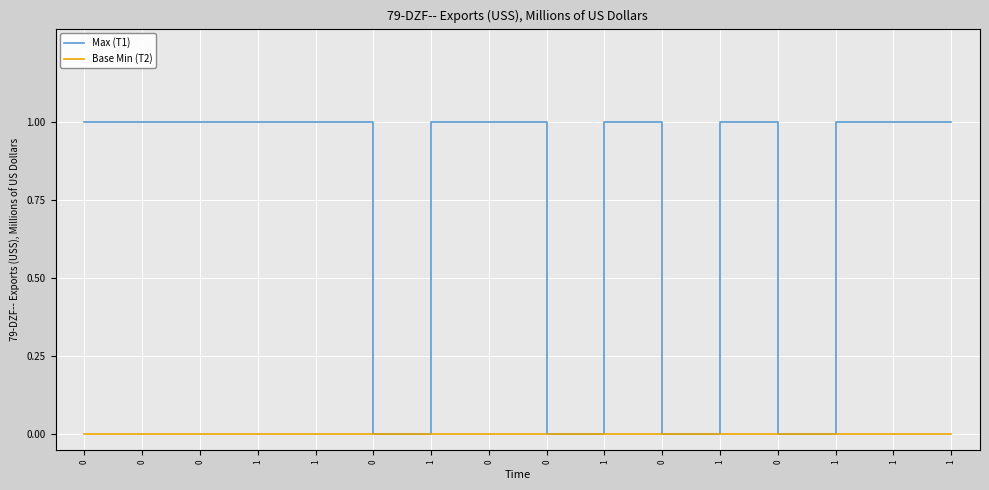

Count the number of categories in the chart.

16